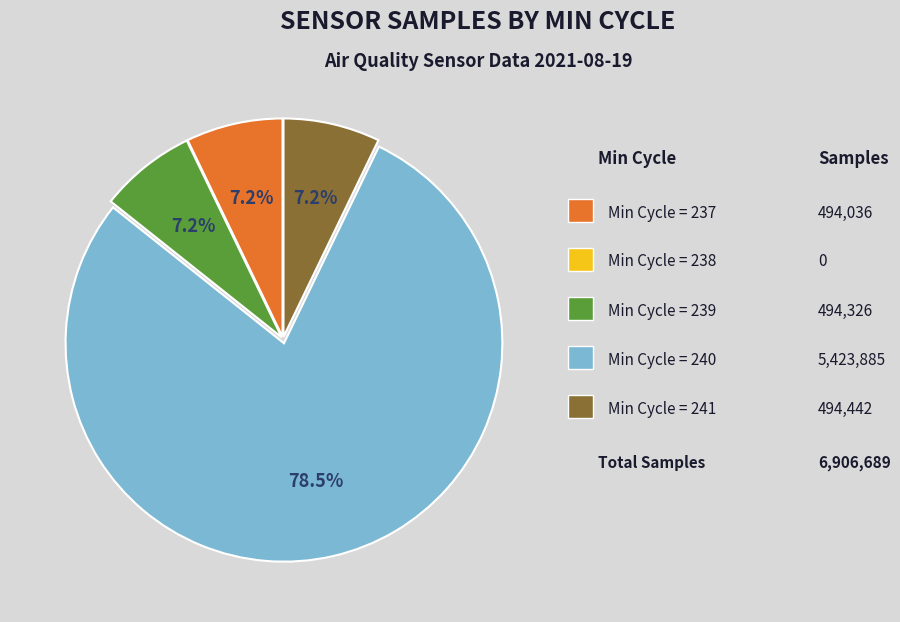

Does any single category account for the majority?

Yes